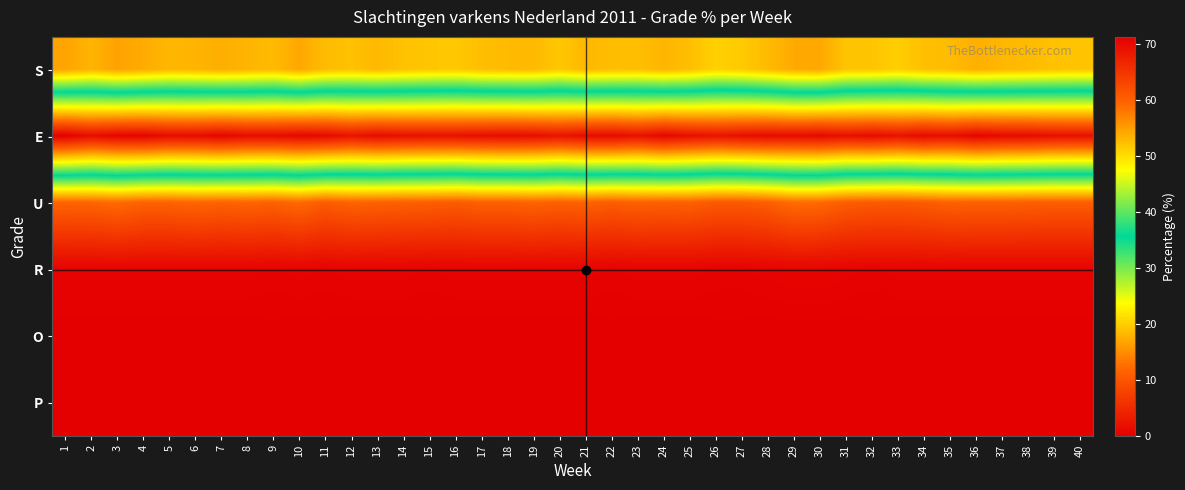

Reading left to right, extract all data points from this chart.

S: 1=16.7	2=18.0	3=16.6	4=17.3	5=18.2	6=18.0	7=17.5	8=18.0	9=18.5	10=17.0	11=18.6	12=19.0	13=18.4	14=19.0	15=19.4	16=19.6	17=18.8	18=18.5	19=18.4	20=19.5	21=18.3	22=18.7	23=18.9	24=18.1	25=18.8	26=20.2	27=19.7	28=18.5	29=17.2	30=17.0	31=19.2	32=19.3	33=20.0	34=18.9	35=18.6	36=17.6	37=18.2	38=18.5	39=19.0	40=19.2
E: 1=71.2	2=69.7	3=70.6	4=70.7	5=69.8	6=69.8	7=70.6	8=69.8	9=69.8	10=70.4	11=70.1	12=69.0	13=69.8	14=69.3	15=69.2	16=69.2	17=69.6	18=69.8	19=69.6	20=68.9	21=69.8	22=70.0	23=69.2	24=70.4	25=69.5	26=68.9	27=69.5	28=70.0	29=69.8	30=70.2	31=69.4	32=69.8	33=69.1	34=70.0	35=69.5	36=70.7	37=70.1	38=70.0	39=69.4	40=69.3
U: 1=11.6	2=11.7	3=12.3	4=11.4	5=11.4	6=11.8	7=11.4	8=11.6	9=11.3	10=12.1	11=10.8	12=11.5	13=11.3	14=11.1	15=11.0	16=10.6	17=11.2	18=11.2	19=11.5	20=11.1	21=11.4	22=10.8	23=11.3	24=11.1	25=11.2	26=10.4	27=10.4	28=11.0	29=12.4	30=12.1	31=10.9	32=10.5	33=10.4	34=10.7	35=11.3	36=11.2	37=11.2	38=11.0	39=10.9	40=10.9
R: 1=0.5	2=0.5	3=0.5	4=0.5	5=0.5	6=0.5	7=0.5	8=0.5	9=0.4	10=0.5	11=0.4	12=0.5	13=0.5	14=0.5	15=0.4	16=0.5	17=0.5	18=0.5	19=0.5	20=0.5	21=0.5	22=0.4	23=0.5	24=0.5	25=0.5	26=0.4	27=0.4	28=0.5	29=0.6	30=0.6	31=0.5	32=0.4	33=0.5	34=0.5	35=0.5	36=0.5	37=0.5	38=0.5	39=0.5	40=0.5
O: 1=0.0	2=0.0	3=0.0	4=0.0	5=0.0	6=0.0	7=0.0	8=0.0	9=0.0	10=0.0	11=0.0	12=0.0	13=0.0	14=0.0	15=0.0	16=0.0	17=0.0	18=0.0	19=0.0	20=0.0	21=0.0	22=0.0	23=0.0	24=0.0	25=0.0	26=0.0	27=0.0	28=0.0	29=0.0	30=0.0	31=0.0	32=0.0	33=0.0	34=0.0	35=0.0	36=0.0	37=0.0	38=0.0	39=0.0	40=0.0
P: 1=0.0	2=0.0	3=0.0	4=0.0	5=0.0	6=0.0	7=0.0	8=0.0	9=0.0	10=0.0	11=0.0	12=0.0	13=0.0	14=0.0	15=0.0	16=0.0	17=0.0	18=0.0	19=0.0	20=0.0	21=0.0	22=0.0	23=0.0	24=0.0	25=0.0	26=0.0	27=0.0	28=0.0	29=0.0	30=0.0	31=0.0	32=0.0	33=0.0	34=0.0	35=0.0	36=0.0	37=0.0	38=0.0	39=0.0	40=0.0